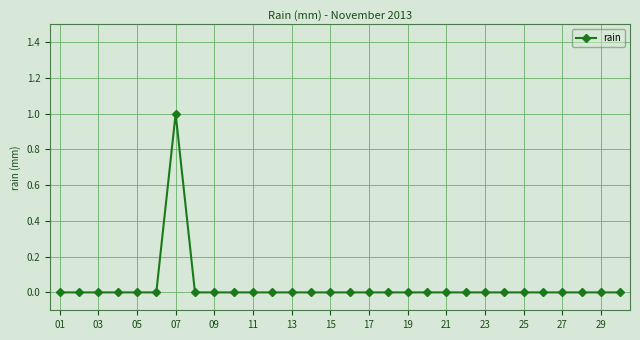

How many categories are shown in the chart?

30